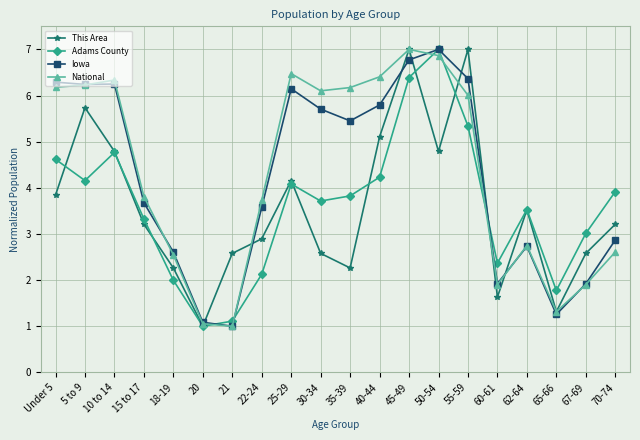

Which series ends up on top after the final intersection of This Area and Iowa?

This Area